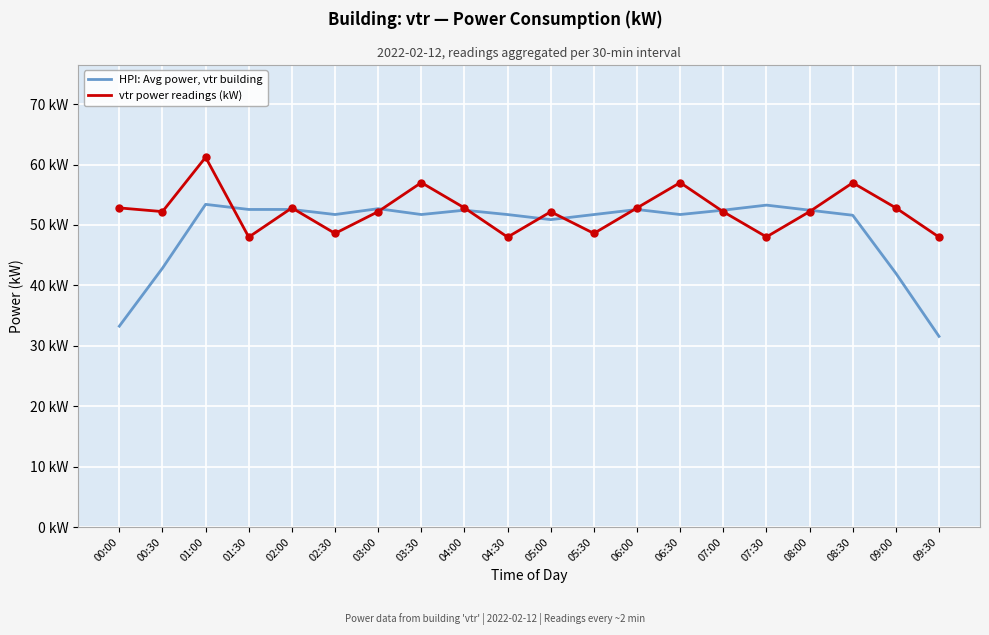

What are all the series names shown in the legend?

HPI: Avg power, vtr building, vtr power readings (kW)